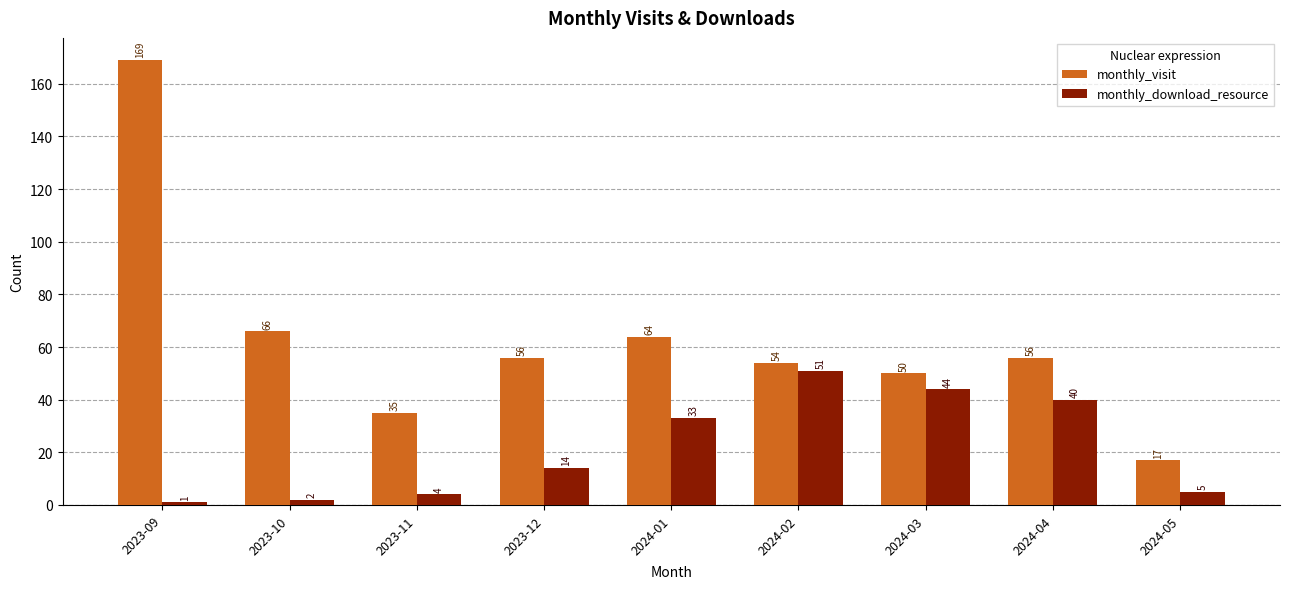

Which series has the largest range (max minus min)?

monthly_visit